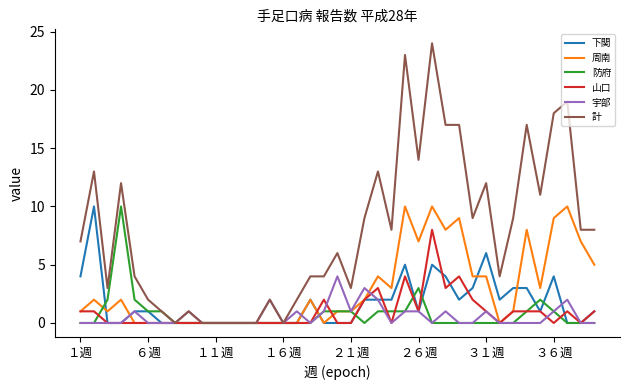

Which series has the largest total across all categories?

計